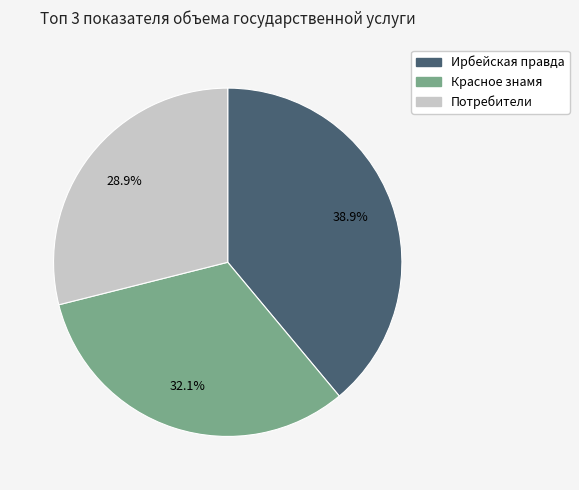

What is the ratio of the value at Потребители to the value at Ирбейская правда?

0.7